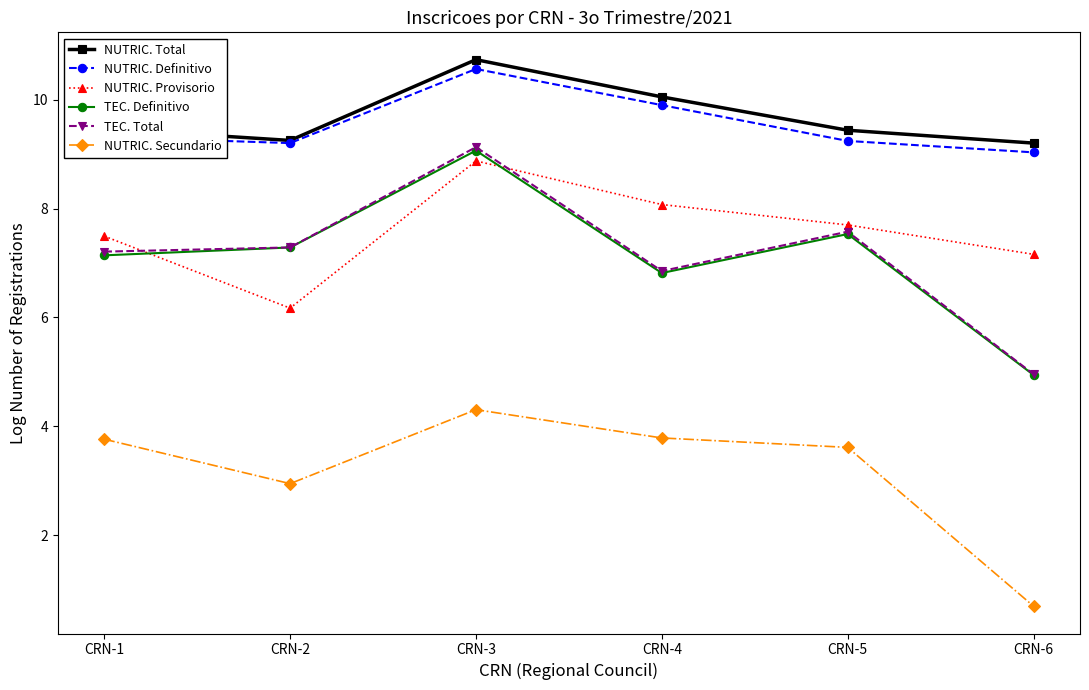

True or false: NUTRIC. Secundario and TEC. Total cross at least once.

False